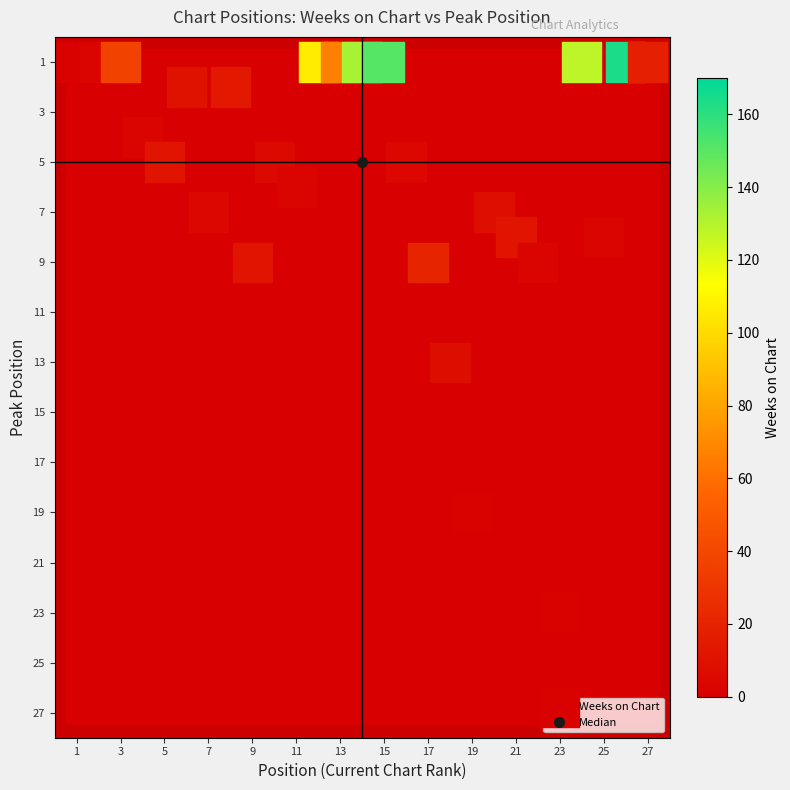

Which series has the largest total across all categories?

Weeks on Chart